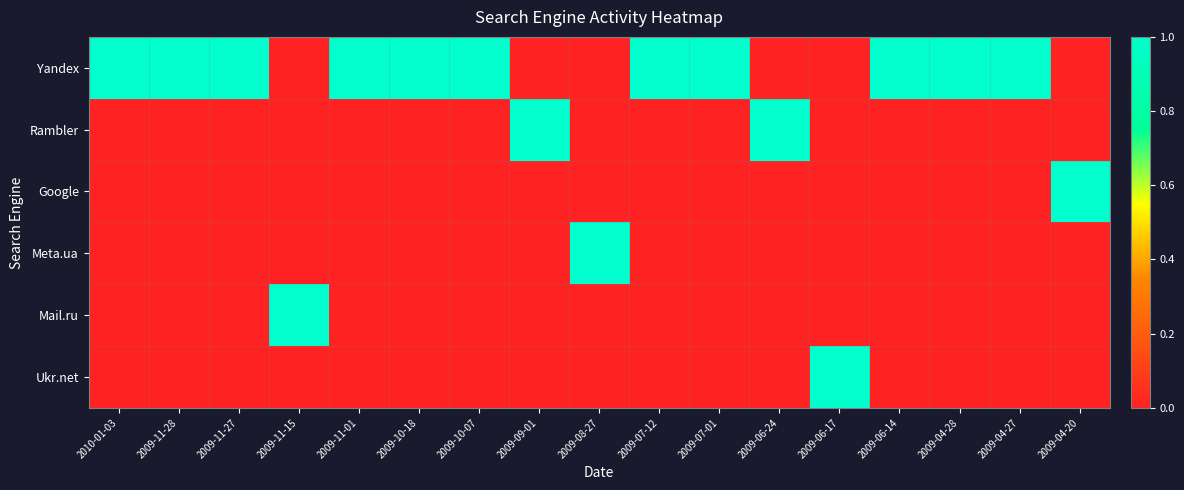

At how many categories does at least one series exceed 0?

17